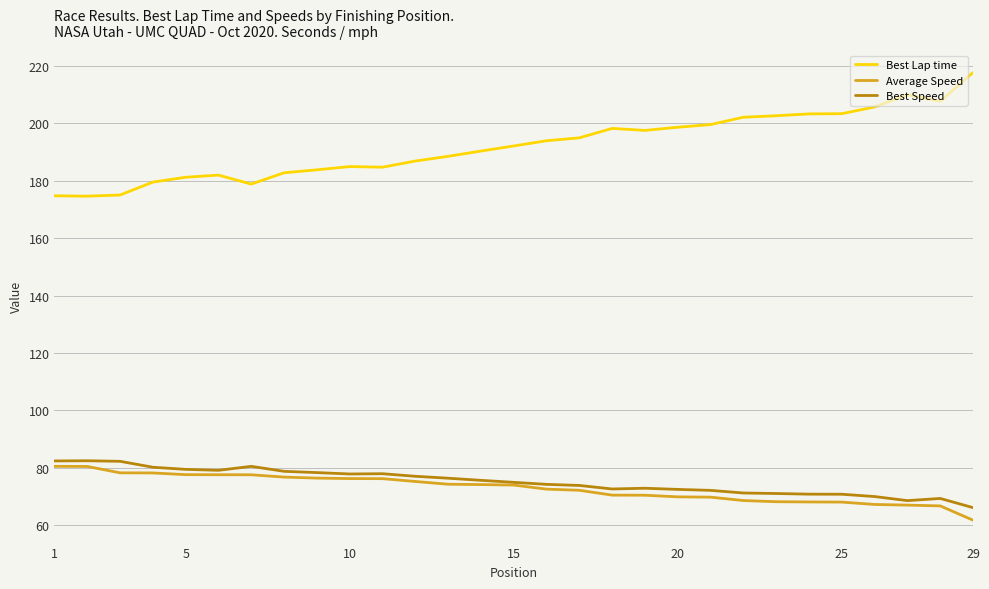

Which series has the largest total across all categories?

Best Lap time